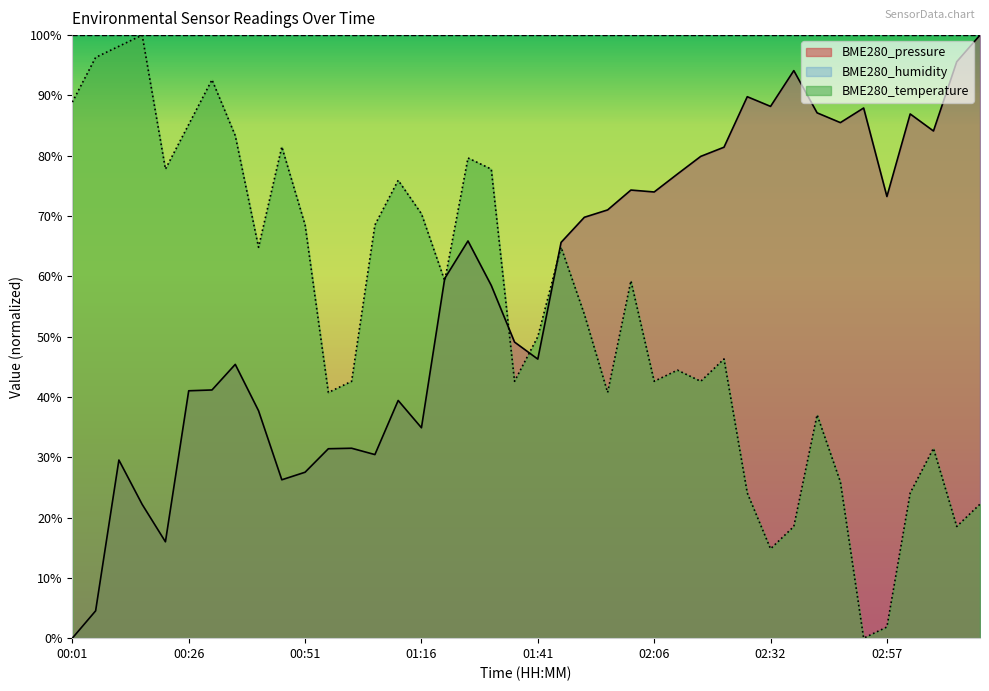

True or false: BME280_temperature and BME280_pressure cross at least once.

True